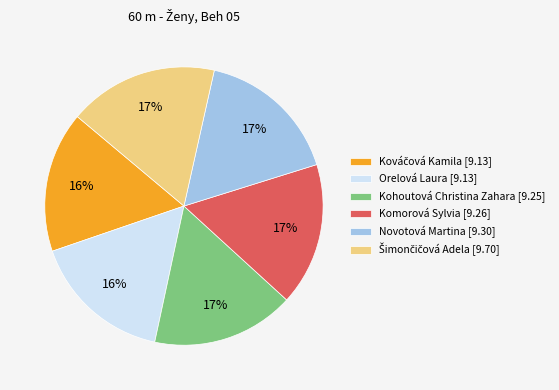

To the nearest percent, what is the difference between the largest and smallest slice percentages?

1%